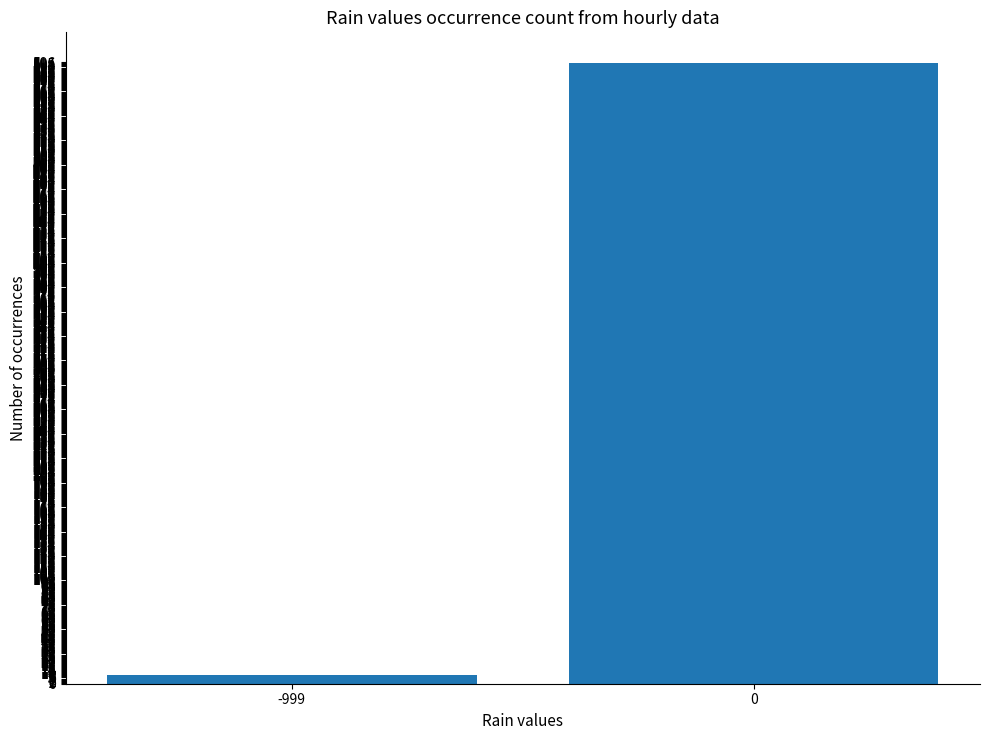

Reading left to right, extract all data points from this chart.

-999=8	0=595